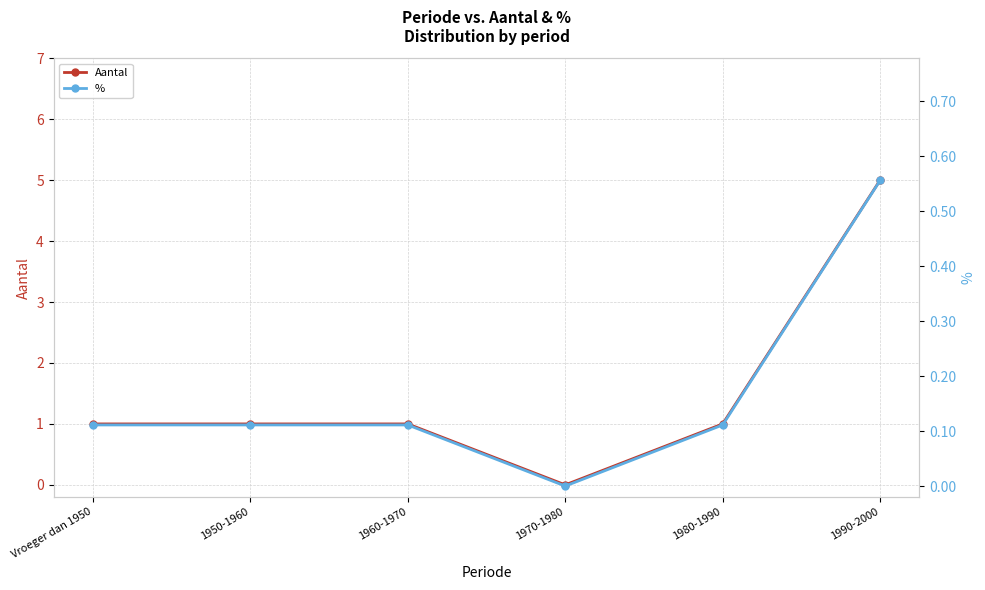

True or false: % has more than 0 points higher than both neighbors.

False